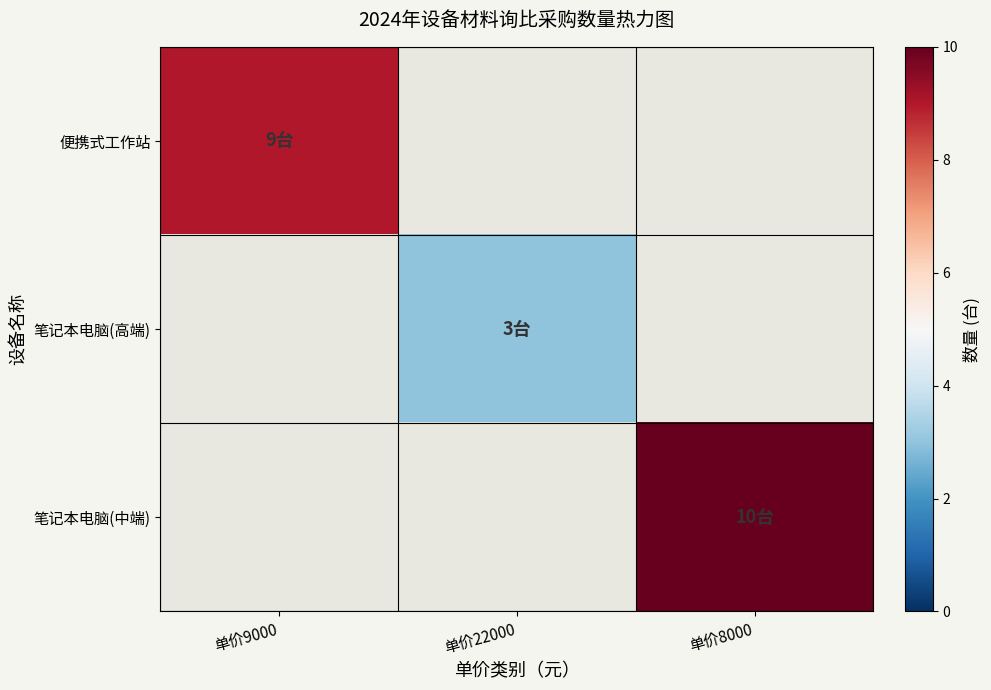

How many categories are shown in the chart?

3